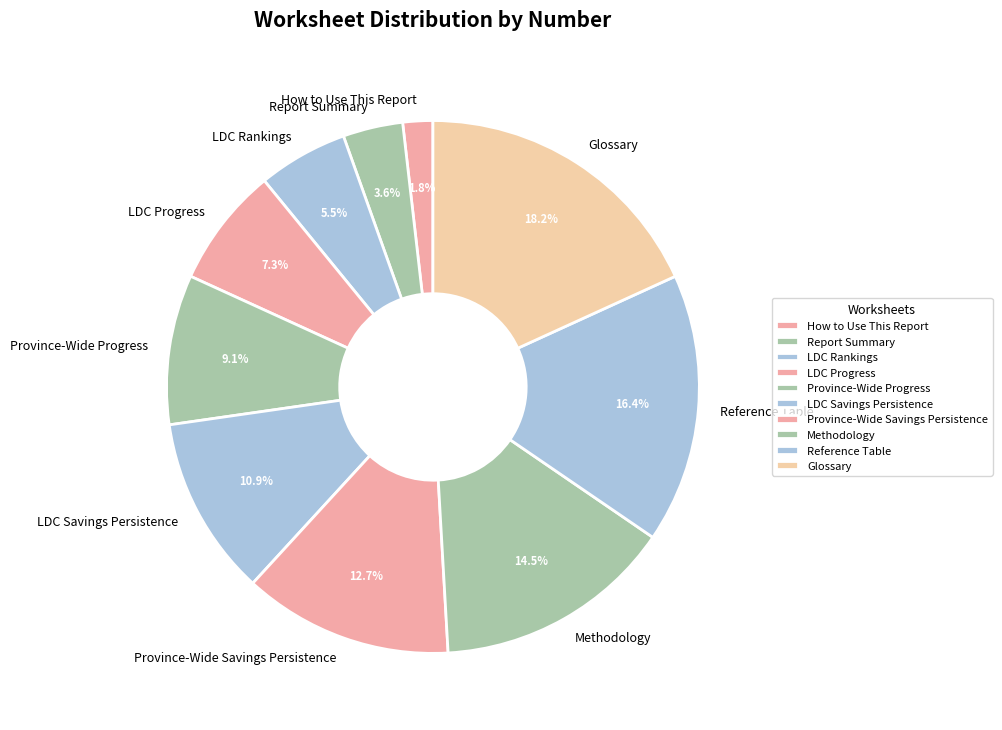

What percentage is NOT represented by LDC Rankings?

94.5%